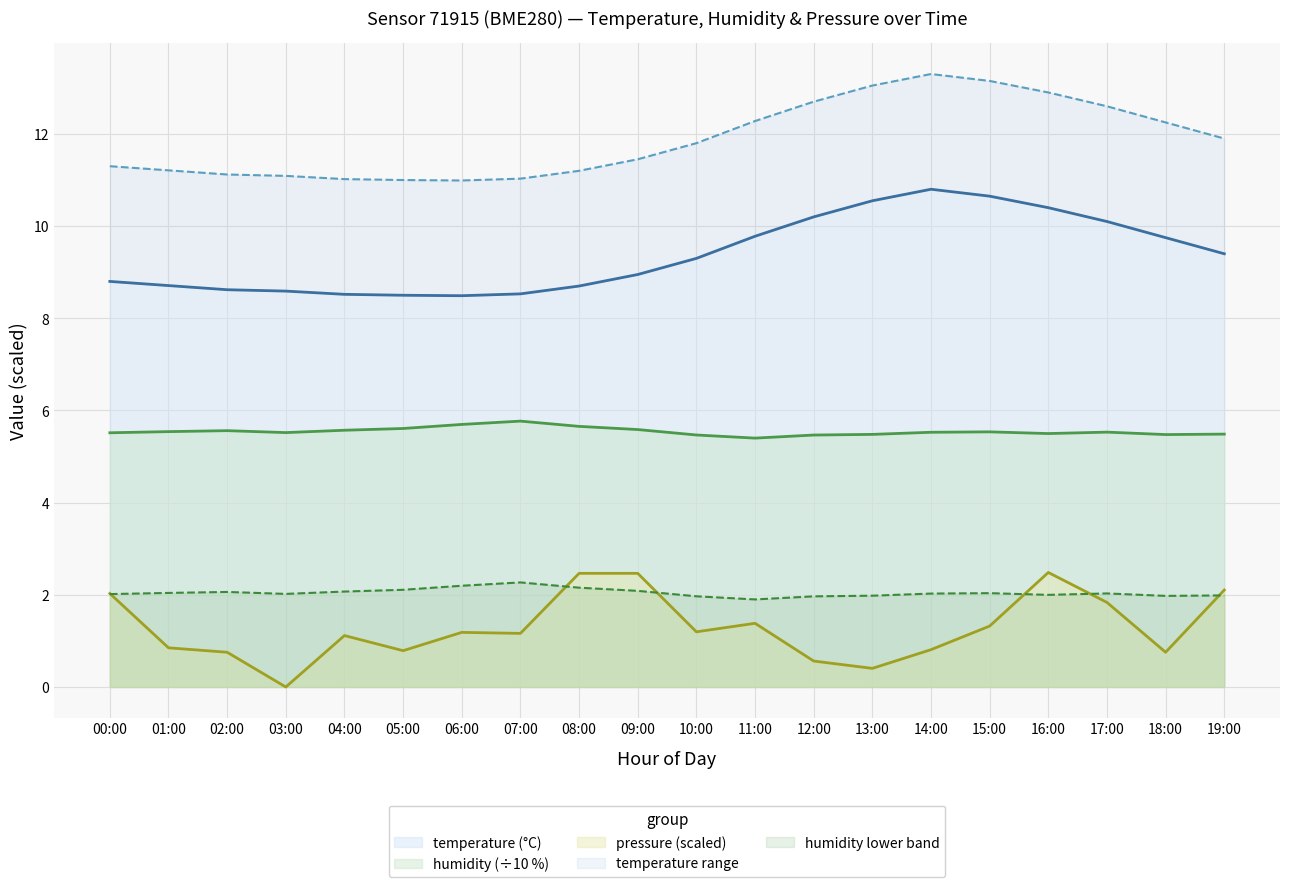

Which category has the highest value in the humidity series?

07:00